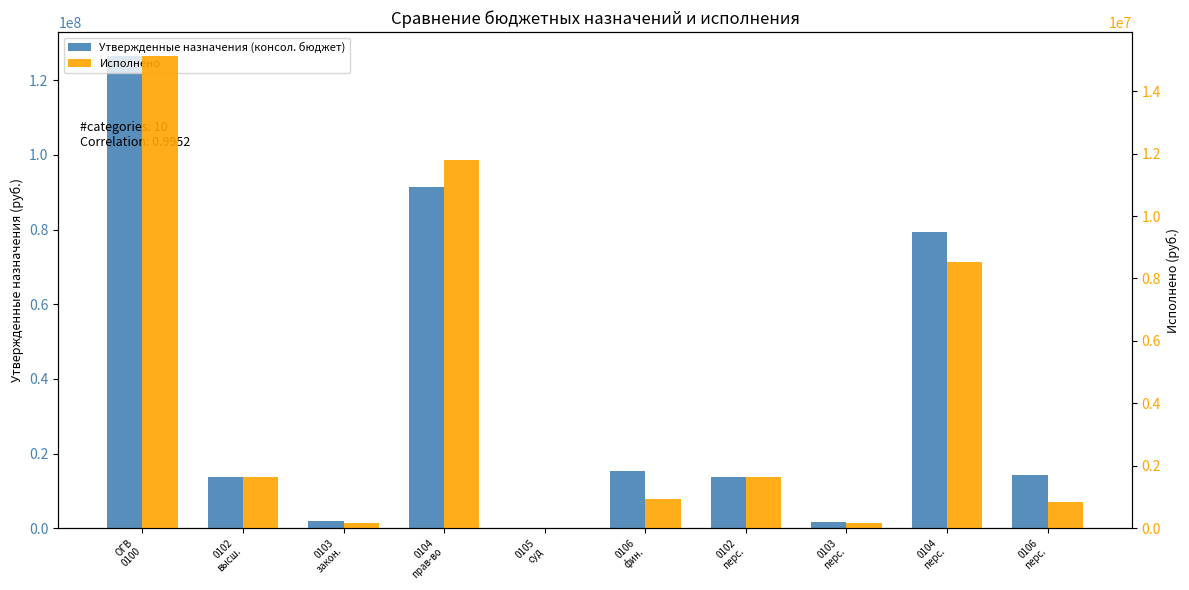

How many values in Исполнено are above zero?

9